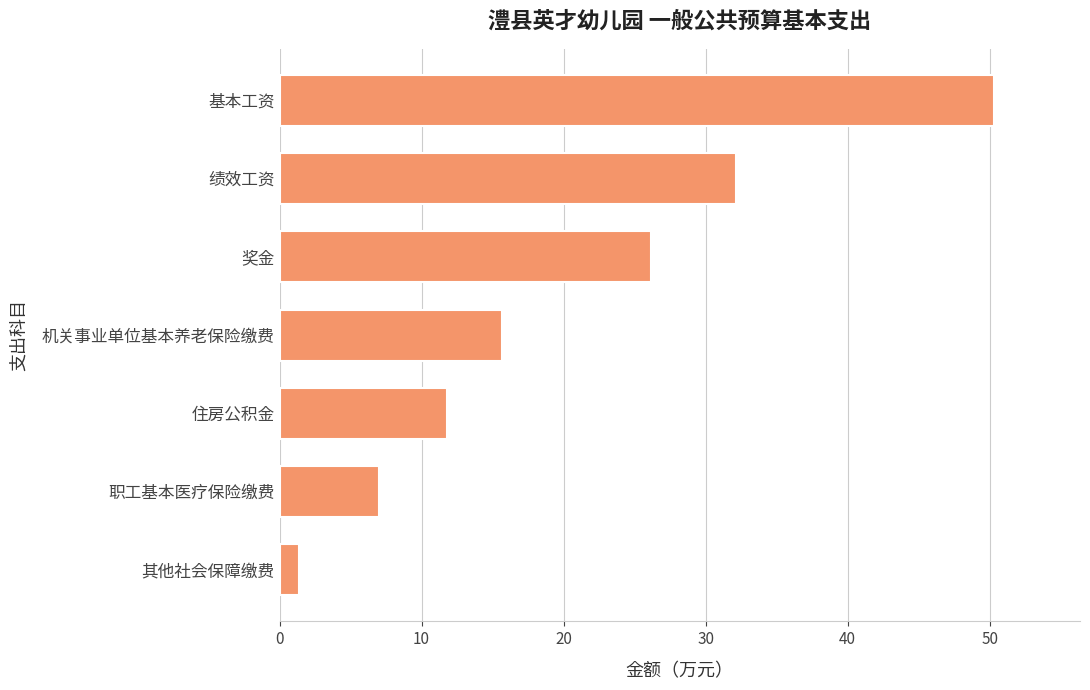

What is the approximate value at 基本工资?

50.3